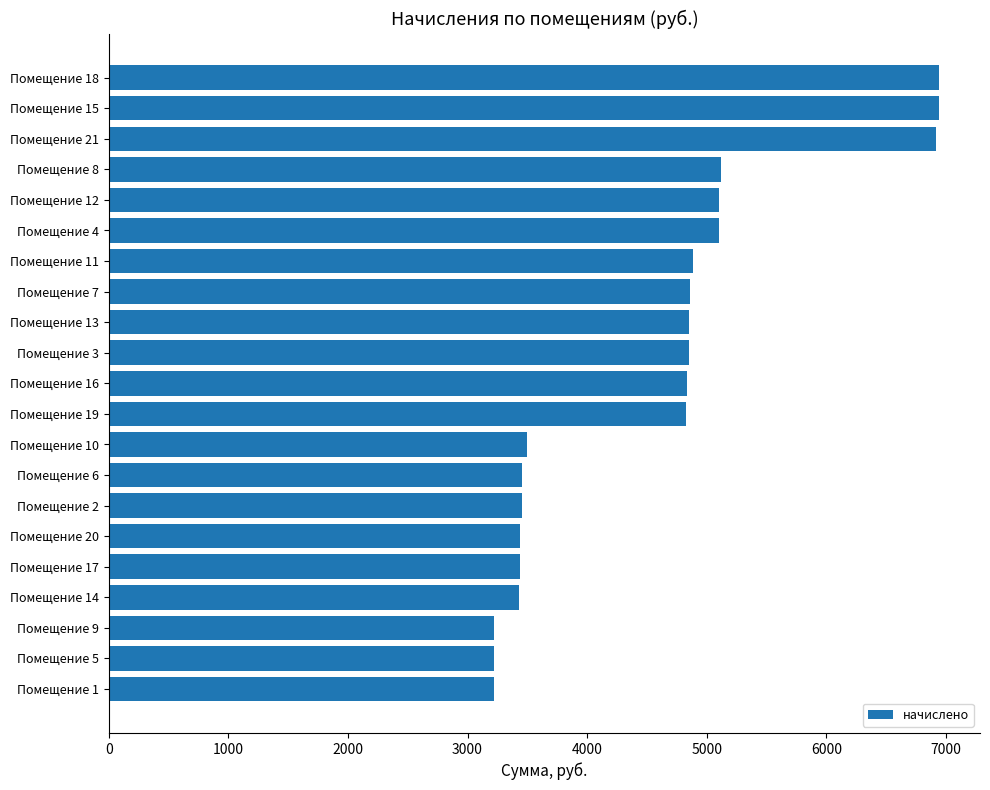

Is it true that the value at Помещение 21 is 9741.9?

False